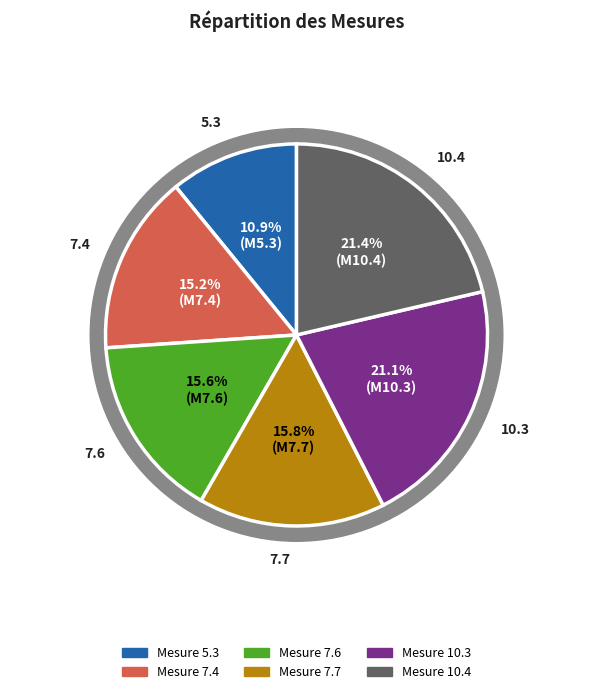

What percentage is the 10.3 slice, to the nearest percent?

21%